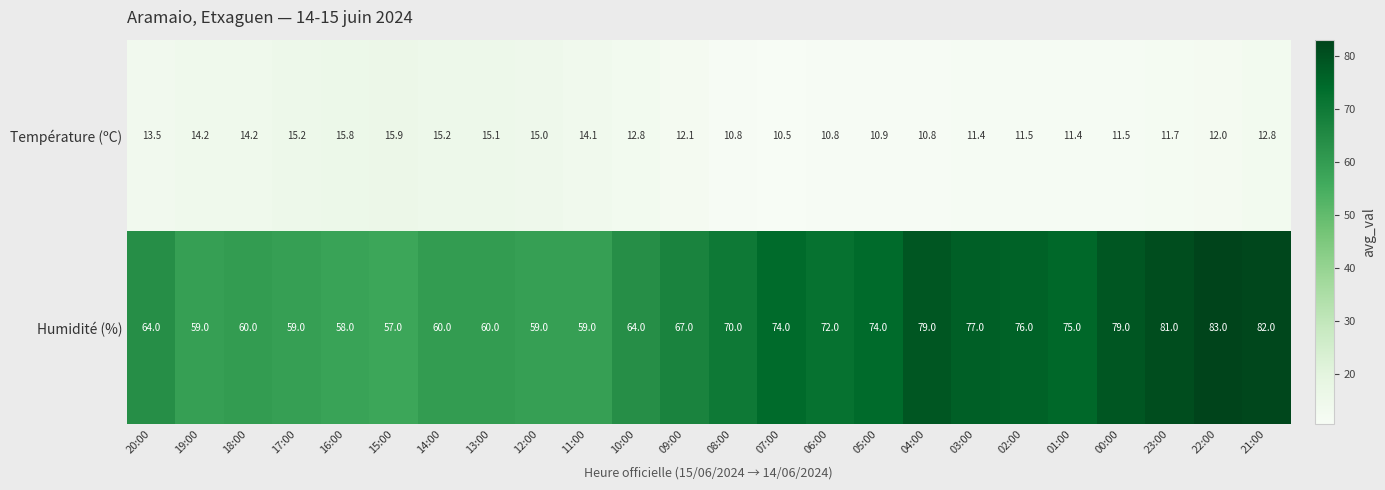

What is the total value across all series at 07:00?

84.5